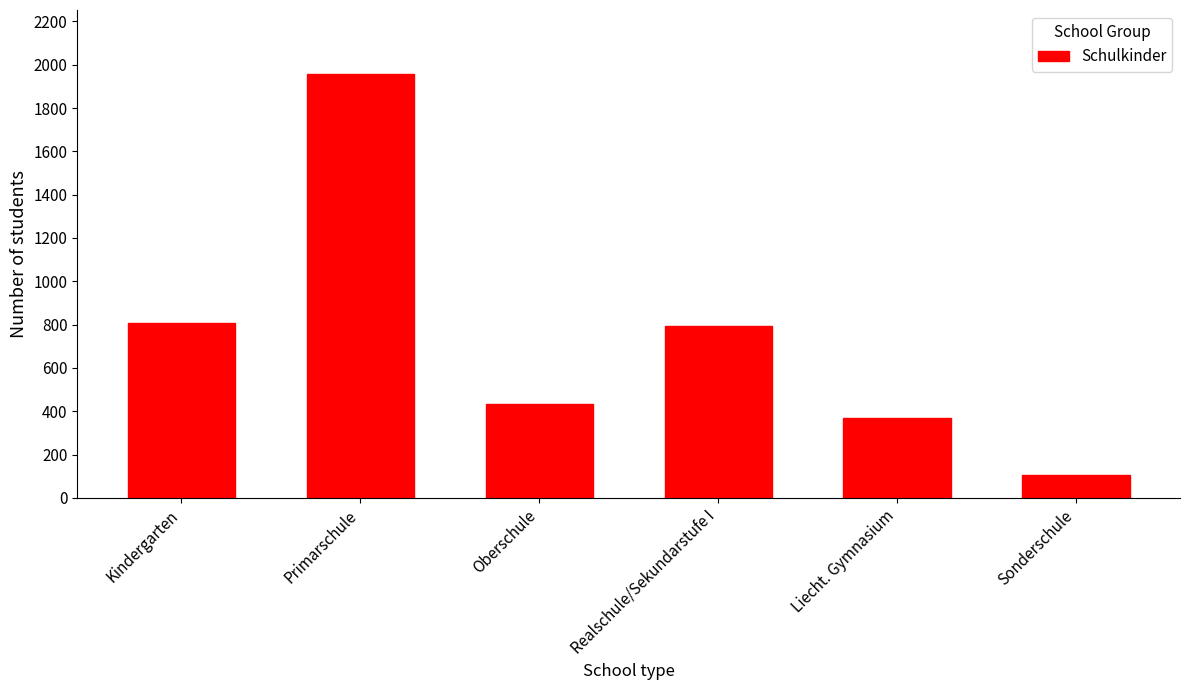

Reading right to left, transcribe all the data shown in this chart.

Sonderschule=107	Liecht. Gymnasium=367	Realschule/Sekundarstufe I=795	Oberschule=431	Primarschule=1959	Kindergarten=806